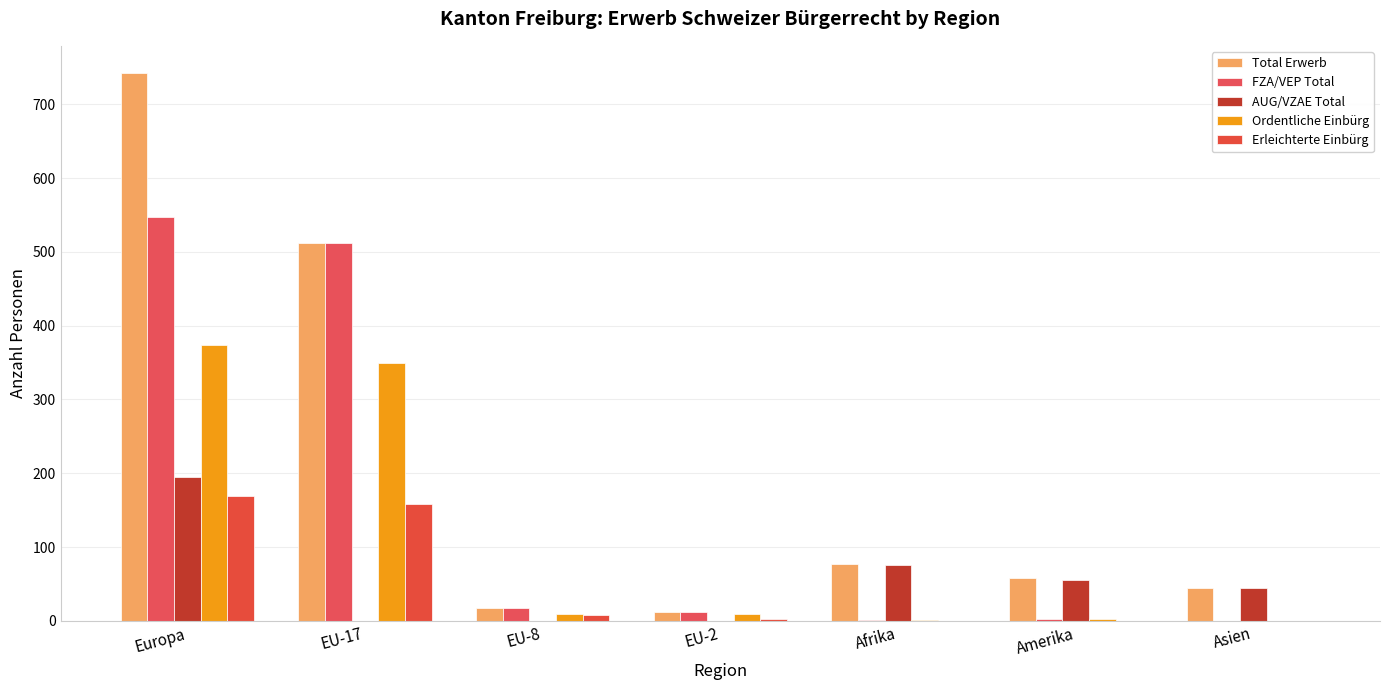

Is it true that FZA/VEP Total equals 2 at Amerika?

True